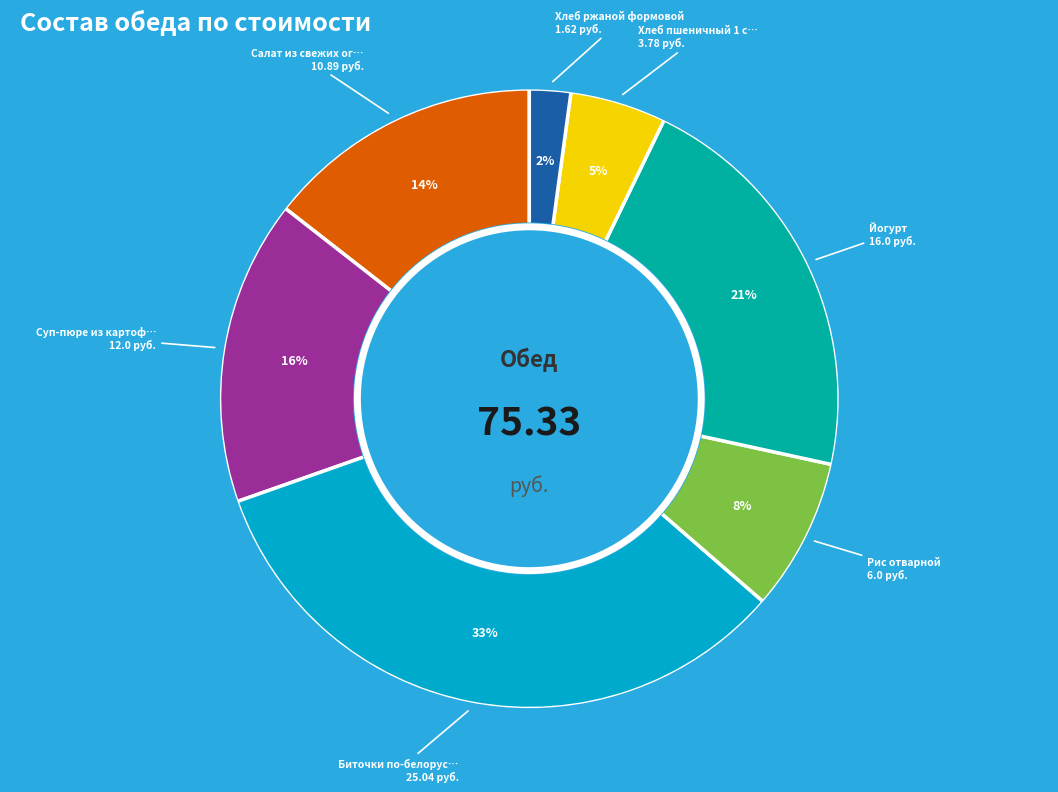

Is there a majority slice in this chart?

No